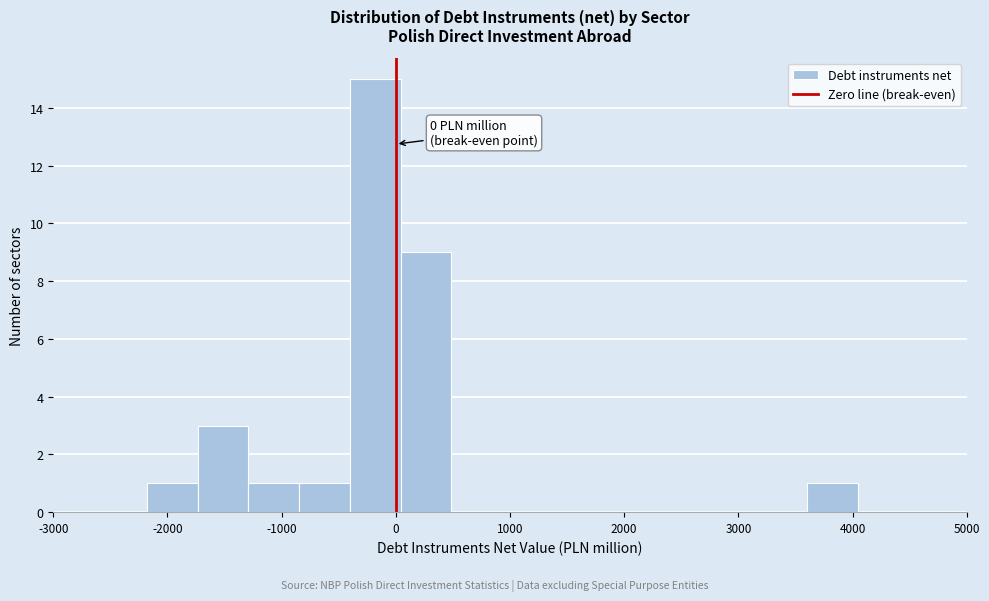

Over which range of the x-axis is the bar tallest?

-400 to 0